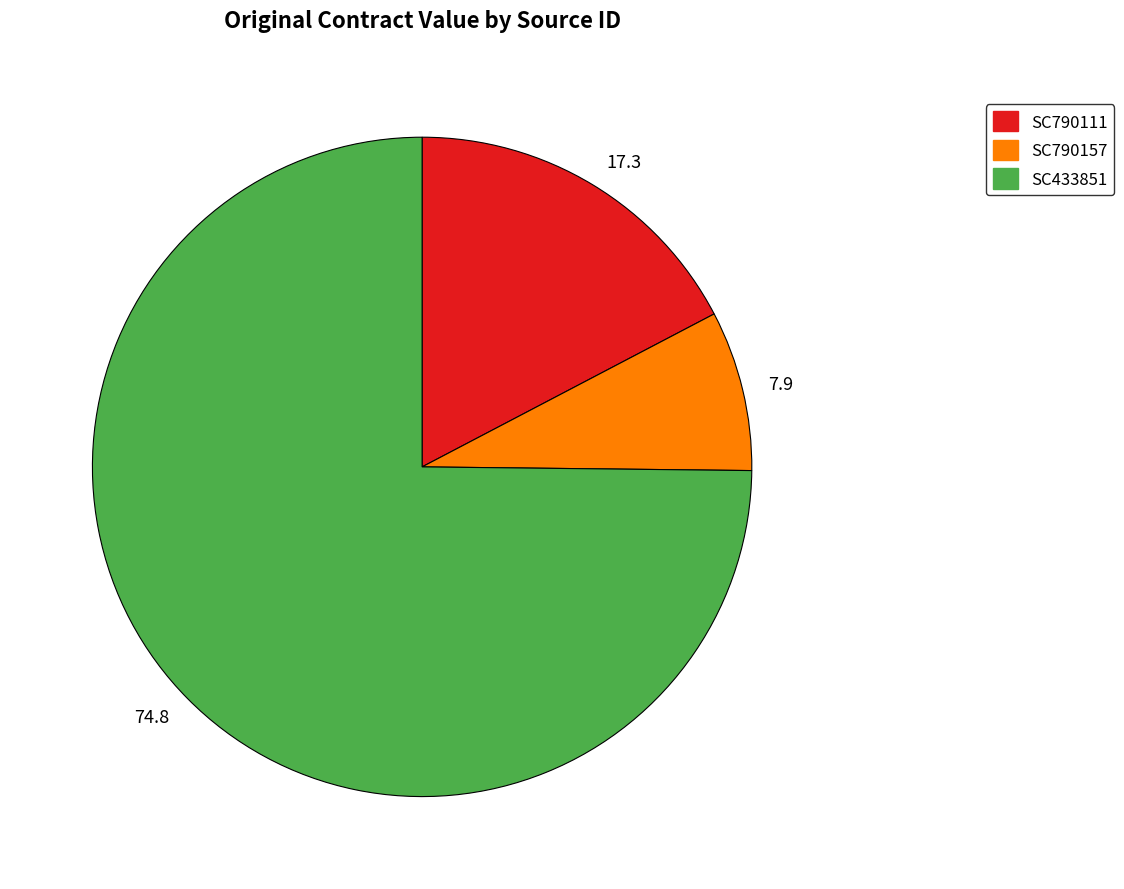

Count the number of slices in the pie.

3